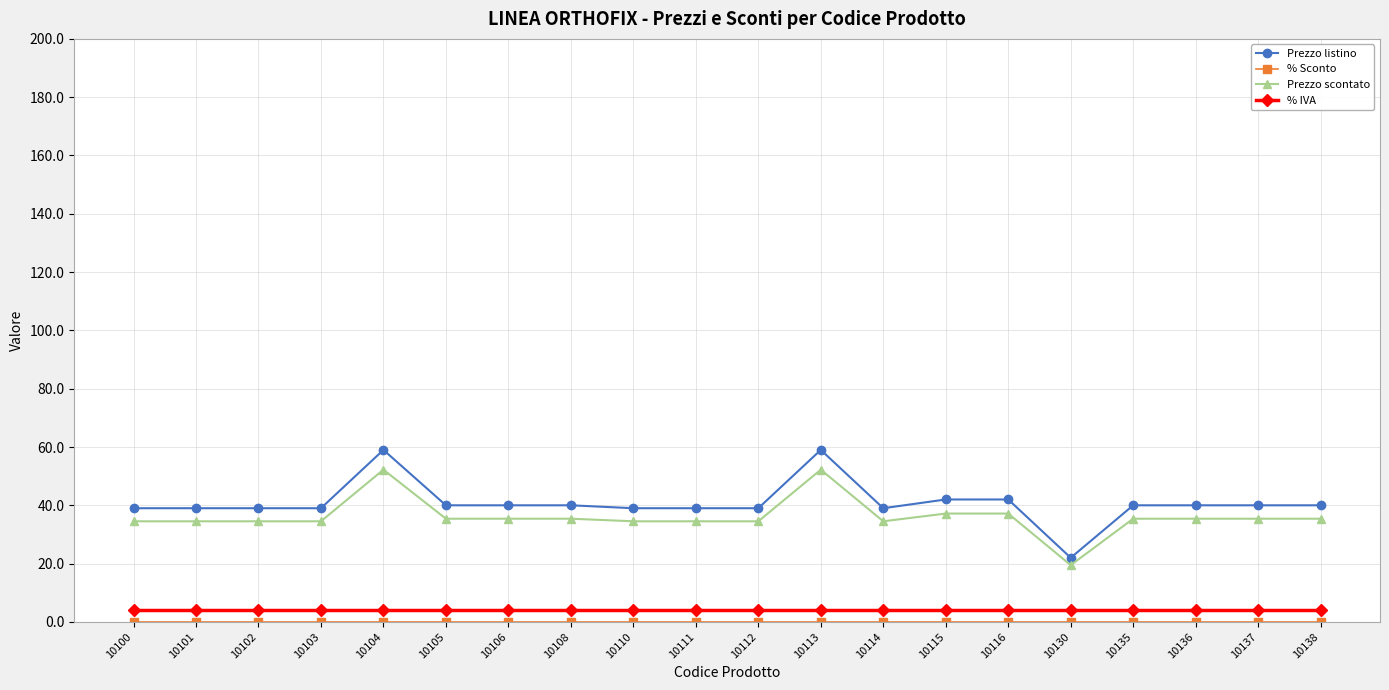

What is the difference between the highest and lowest values at 10130?

21.9